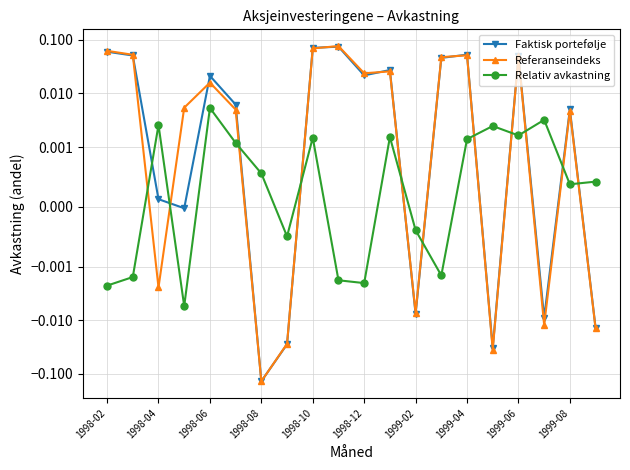

True or false: Relativ avkastning has more than 2 interior local peaks.

True